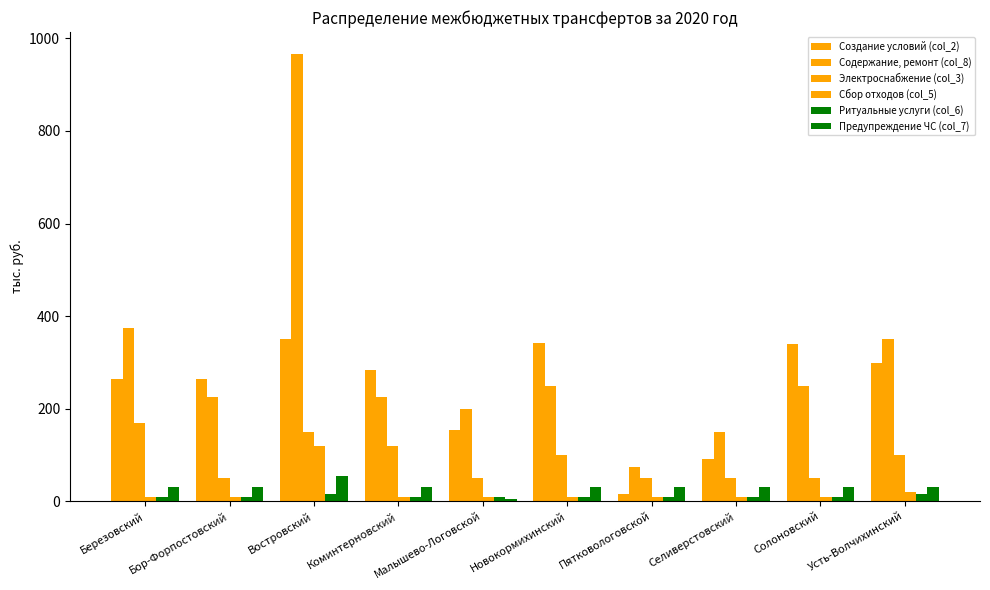

Which has a higher value, Березовский or Солоновский?

Солоновский